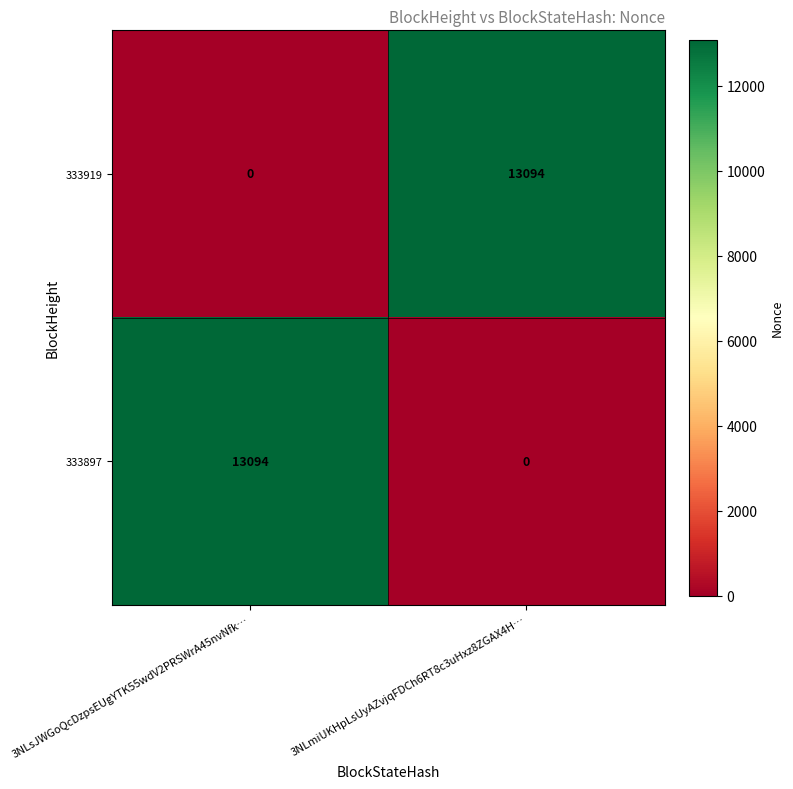

Reading right to left, extract all data points from this chart.

333919: 13094	0
333897: 0	13094